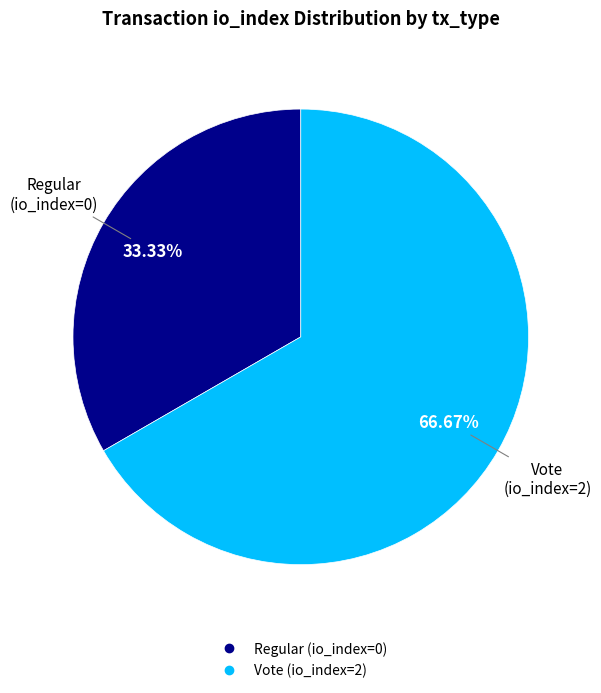

Does Vote (io_index=2) account for over 50% of the chart?

Yes